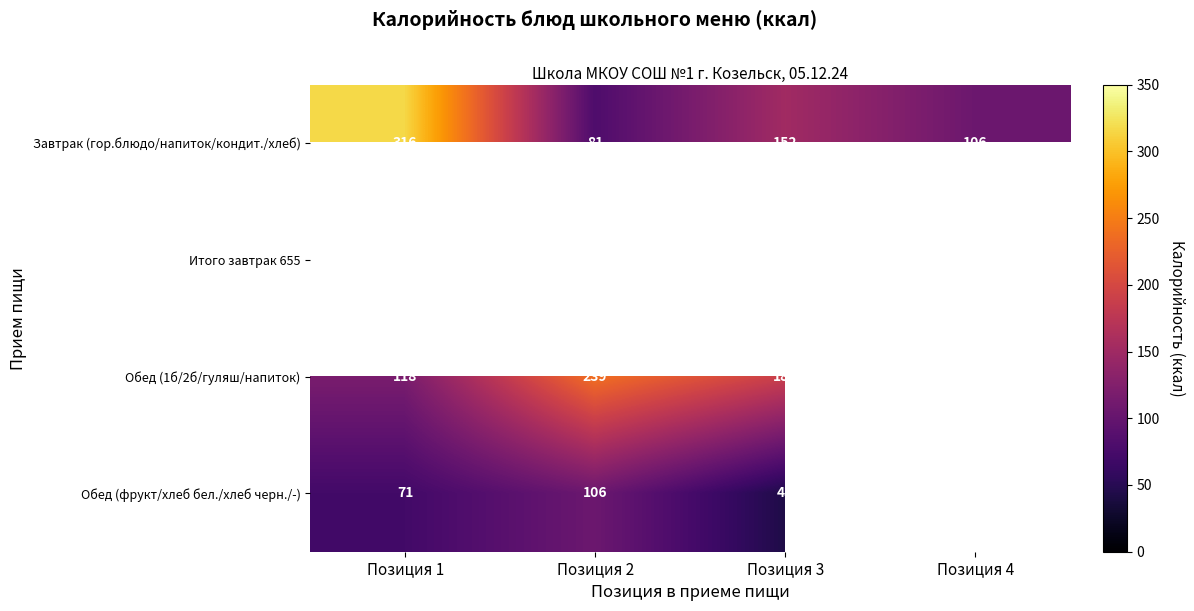

The value of Завтрак (гор.блюдо/напиток/кондит./хлеб) at Позиция 3 is 152. True or false?

True